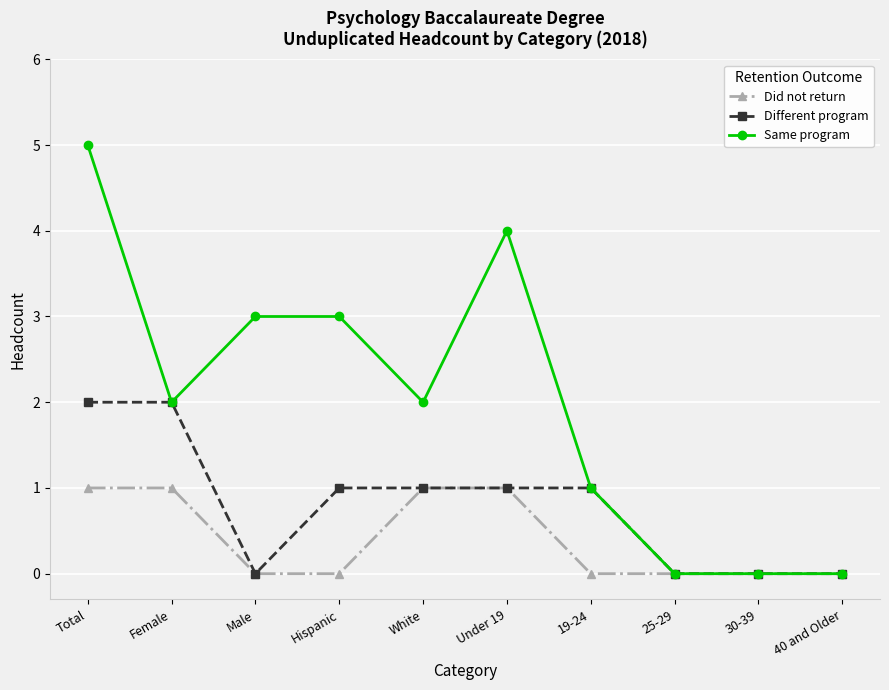

What is the label of the 3rd point from the left?

Male